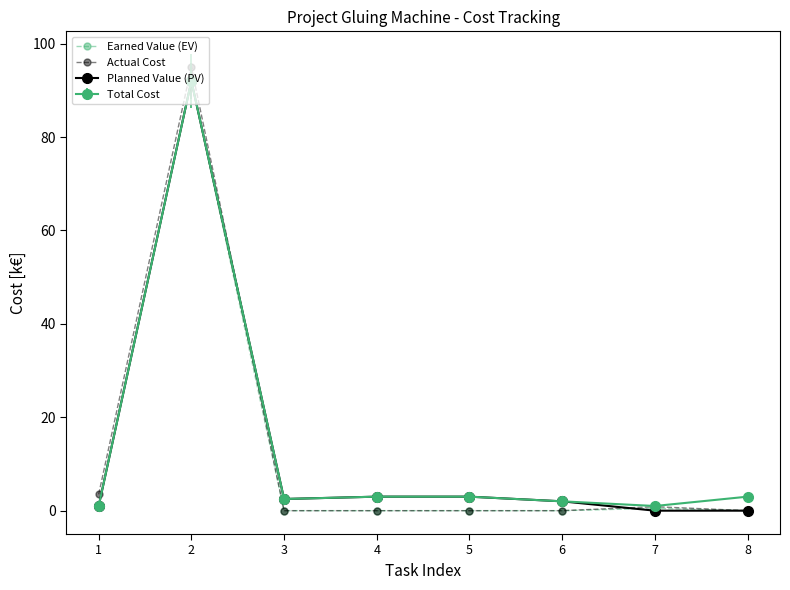

At how many categories does at least one series exceed 67?

1